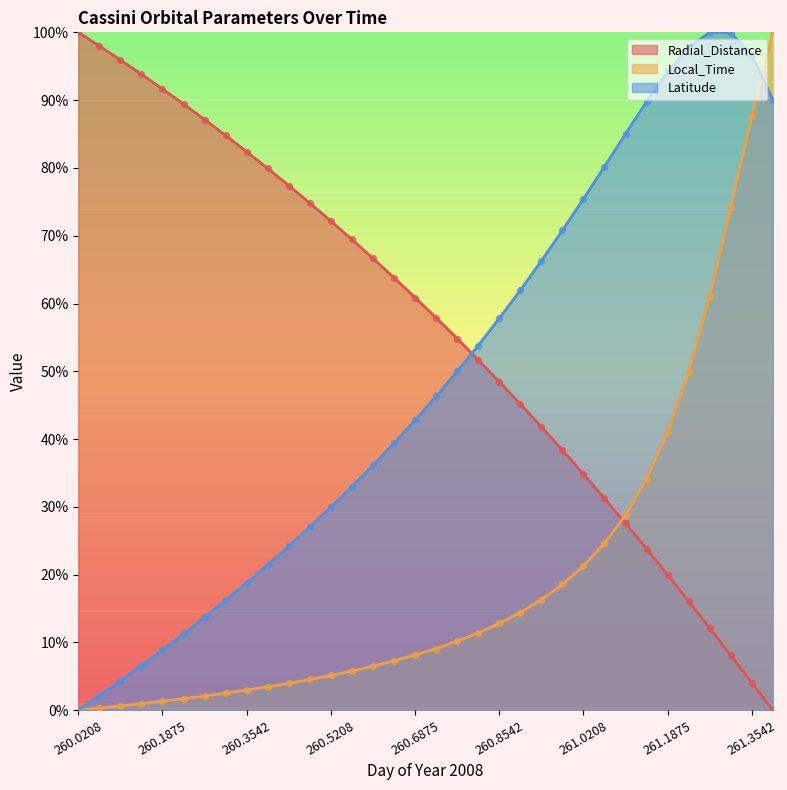

What are all the series names shown in the legend?

Radial_Distance, Local_Time, Latitude